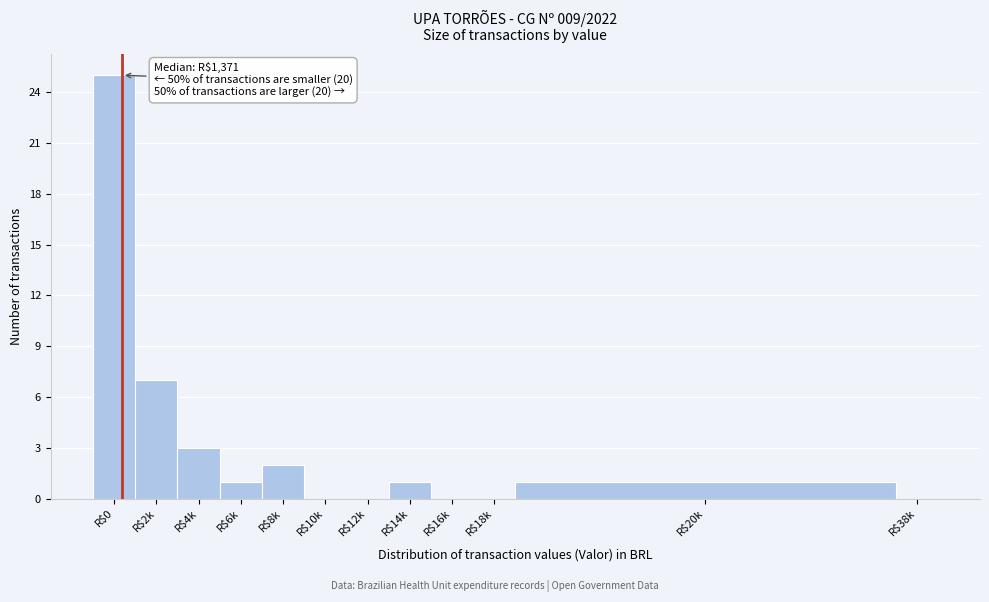

True or false: the data shows 0 at R$10k.

True